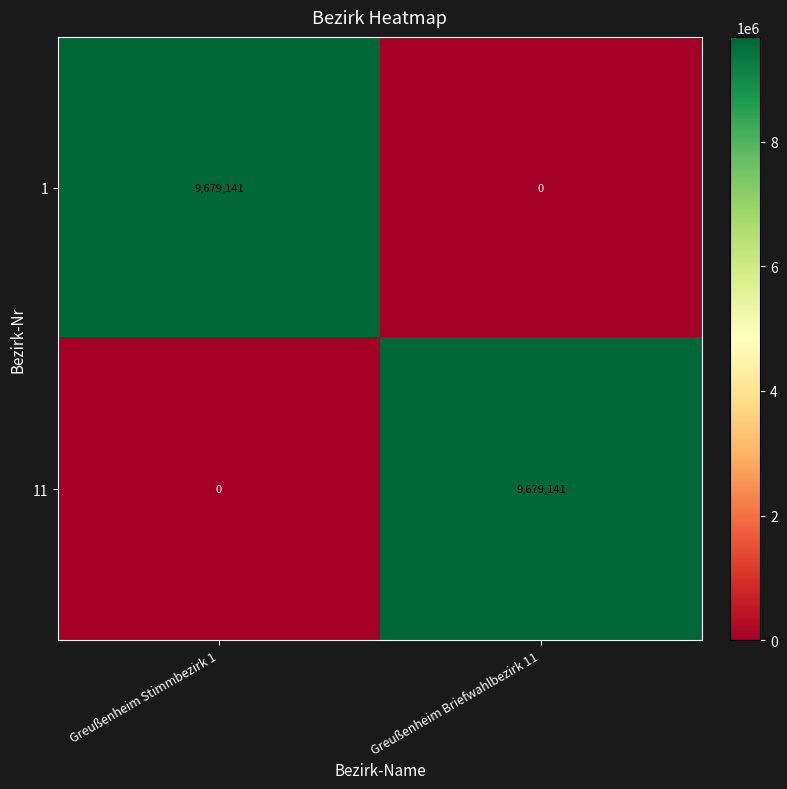

At how many categories does at least one series exceed 7548300?

2